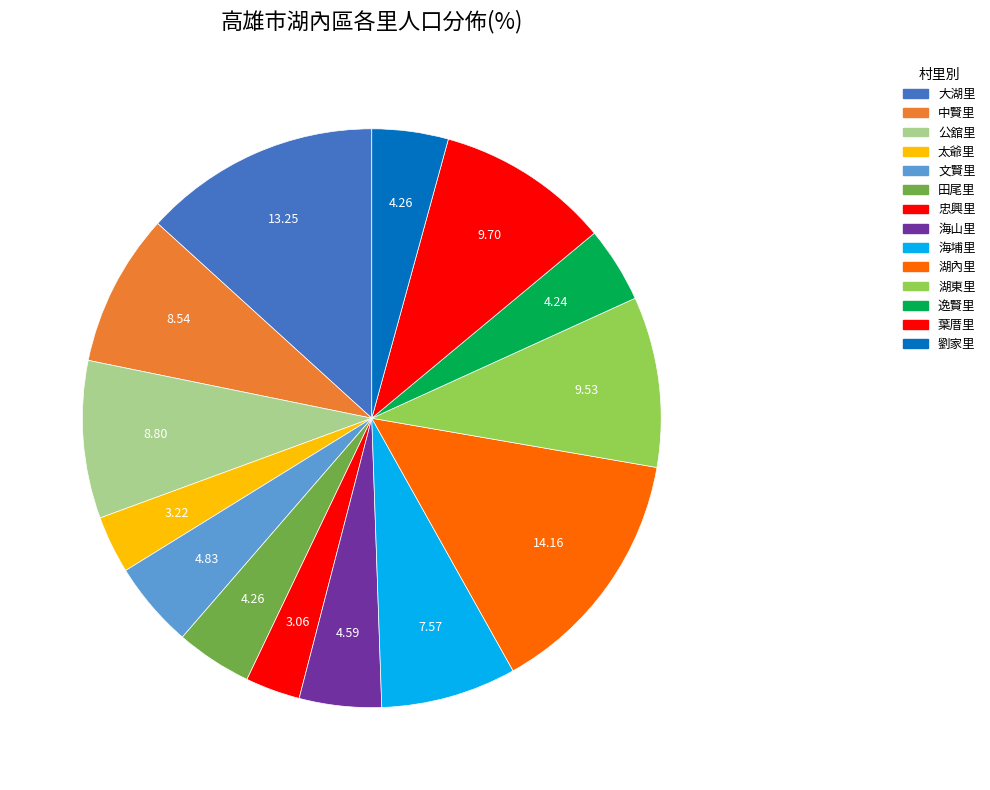

Count the number of slices in the pie.

14